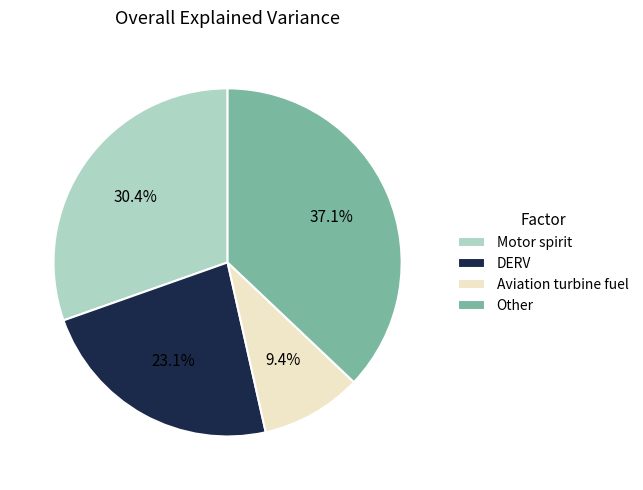

Does any single category account for the majority?

No